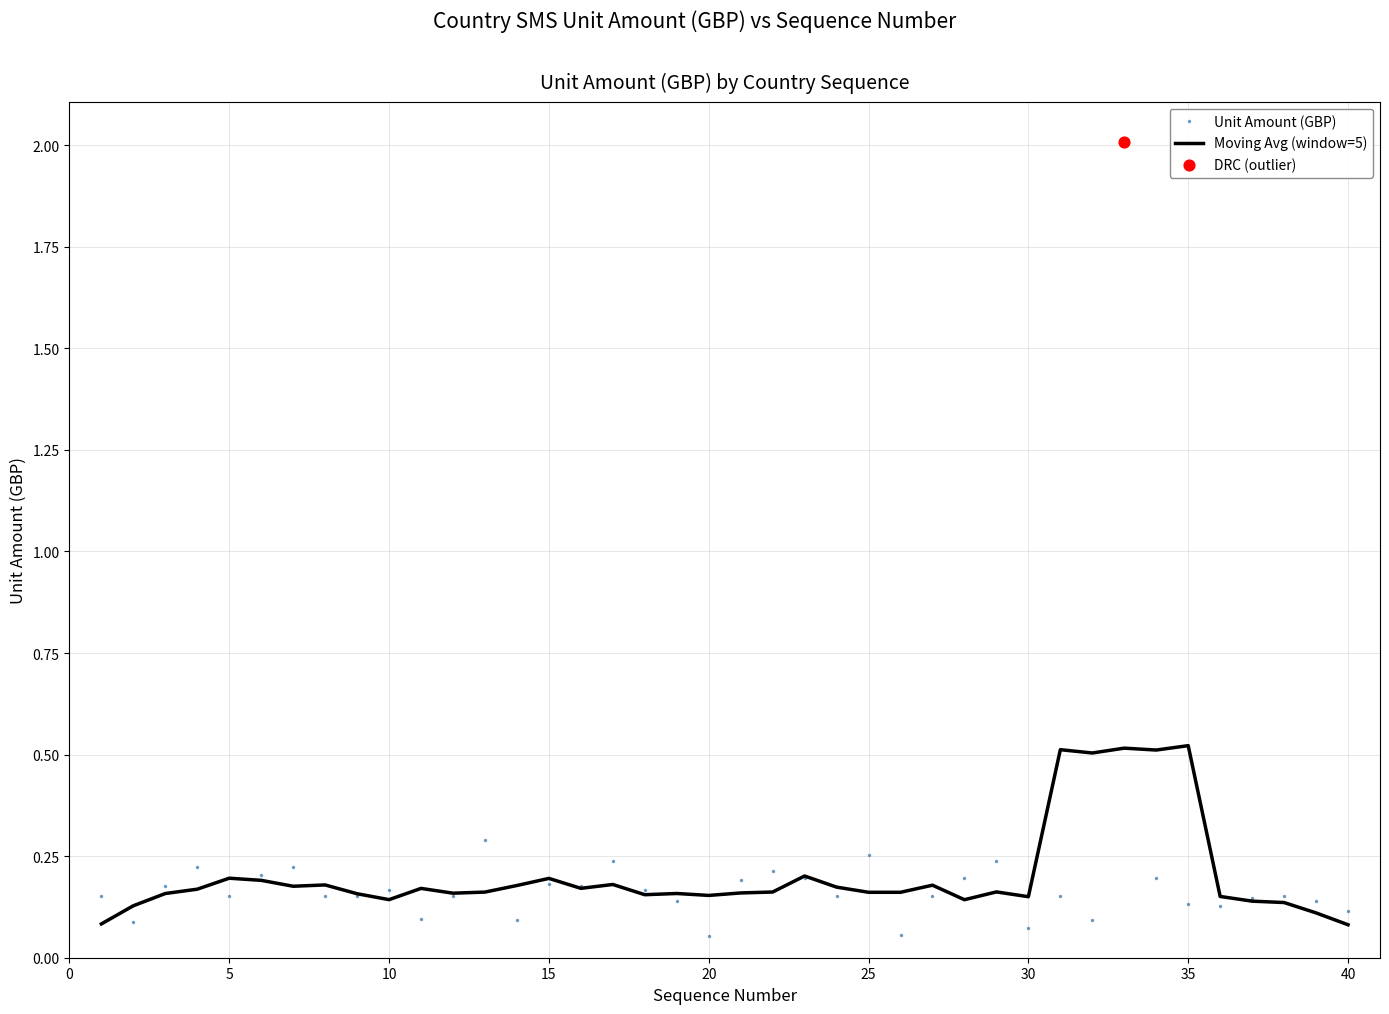

Which series has the largest range (max minus min)?

Unit Amount (GBP)